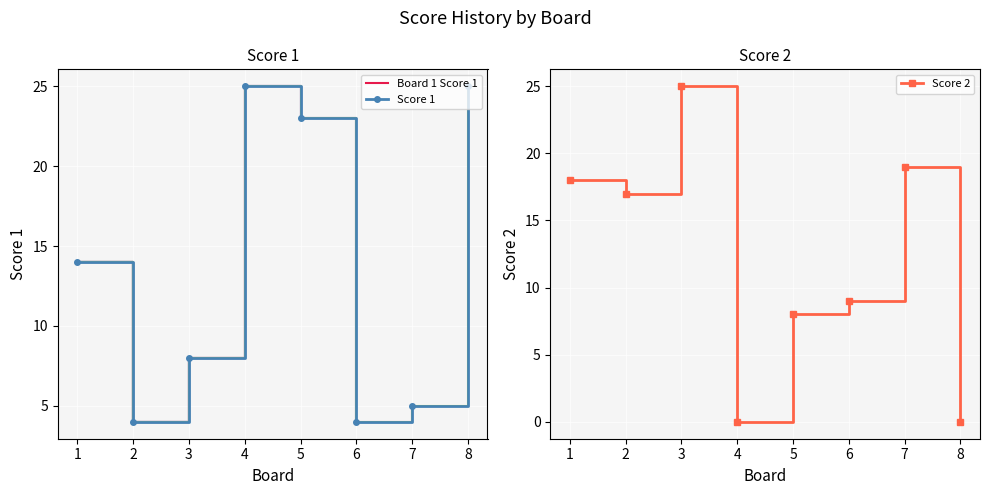

Reading right to left, what are all the values shown in this chart?

Score 1: 25	5	4	23	25	8	4	14
Score 2: 0	19	9	8	0	25	17	18